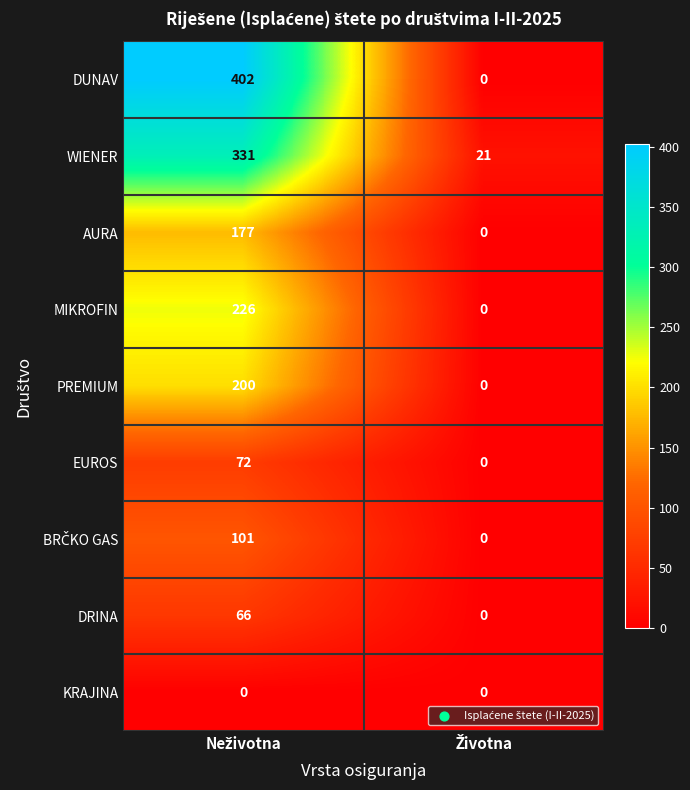

Which series has the largest total across all categories?

DUNAV